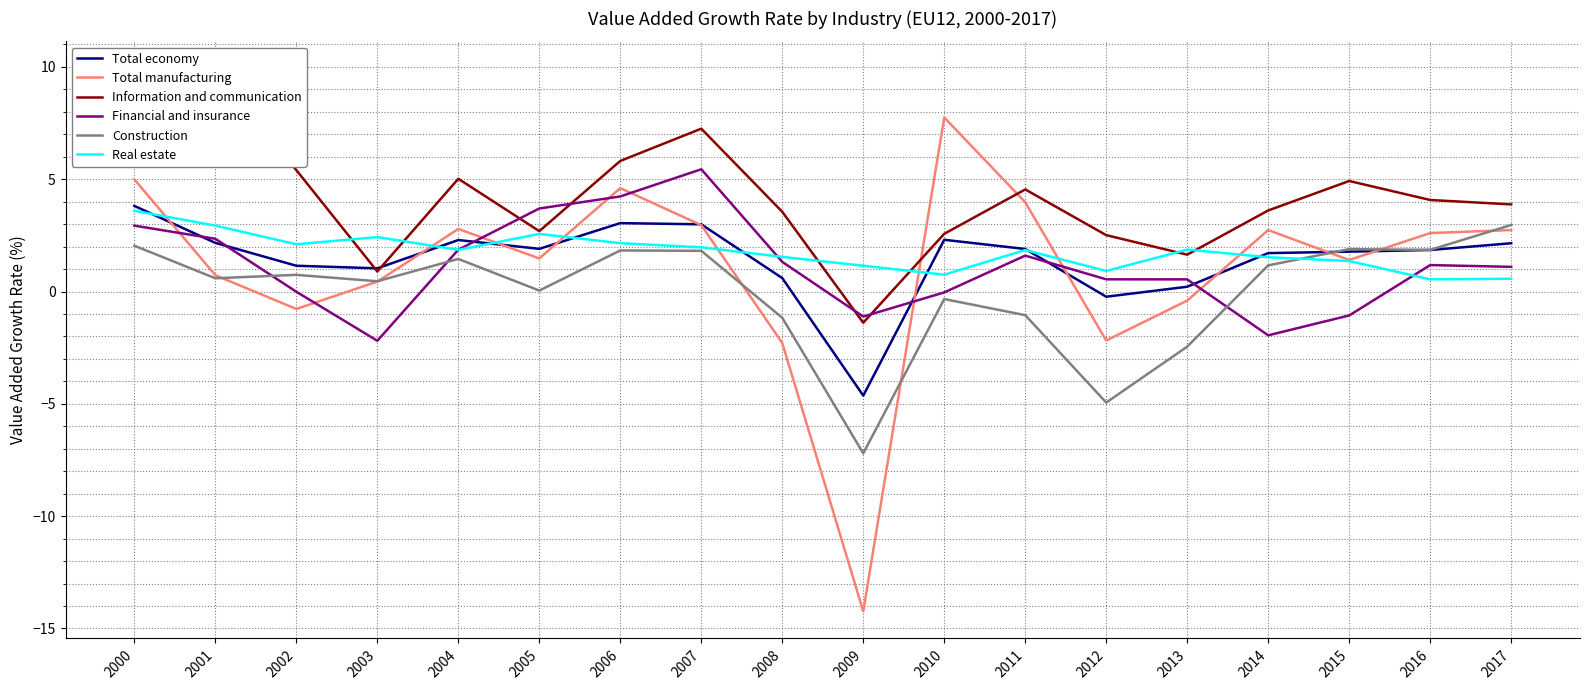

At which category is the sum across all series the highest?

2000